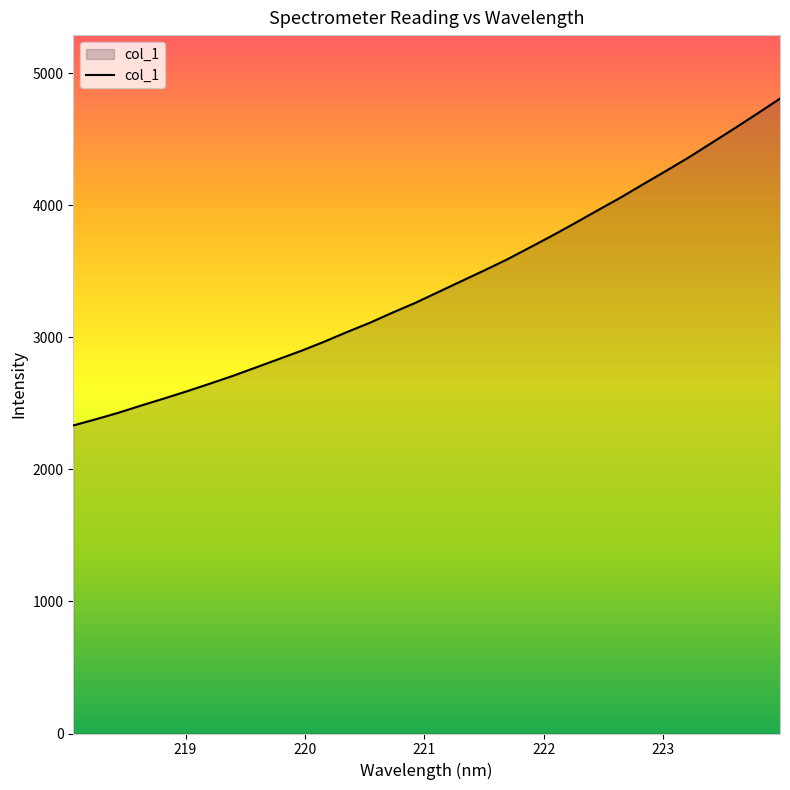

What is the difference between the maximum and minimum values?

2475.7